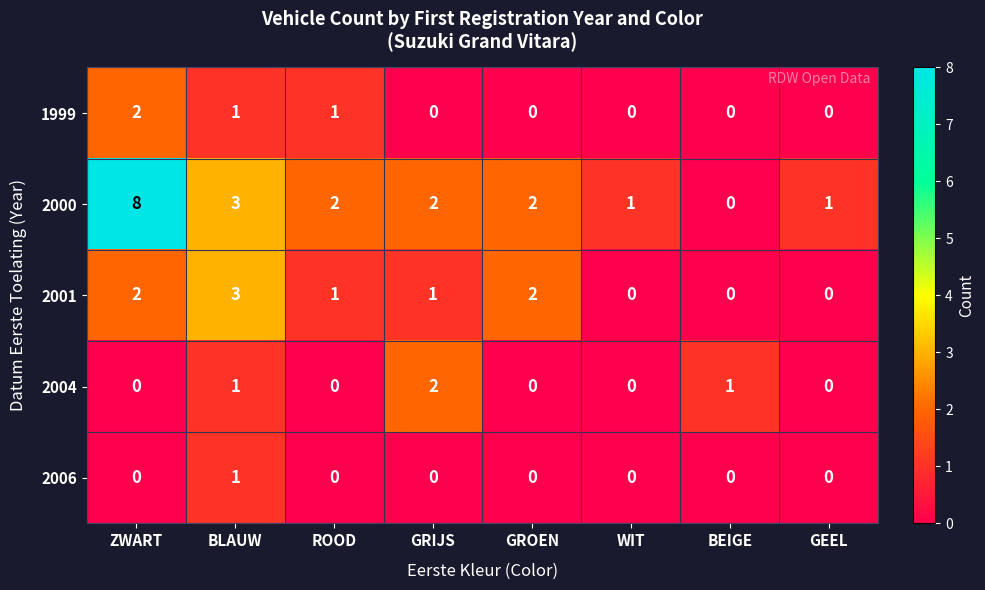

The 2004 series shows 1 at ROOD. True or false?

False